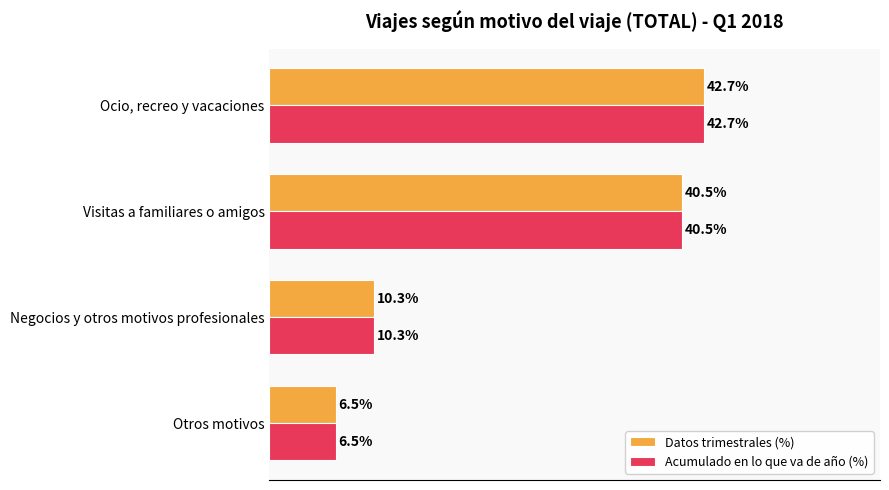

At which category is the sum across all series the highest?

Ocio, recreo y vacaciones